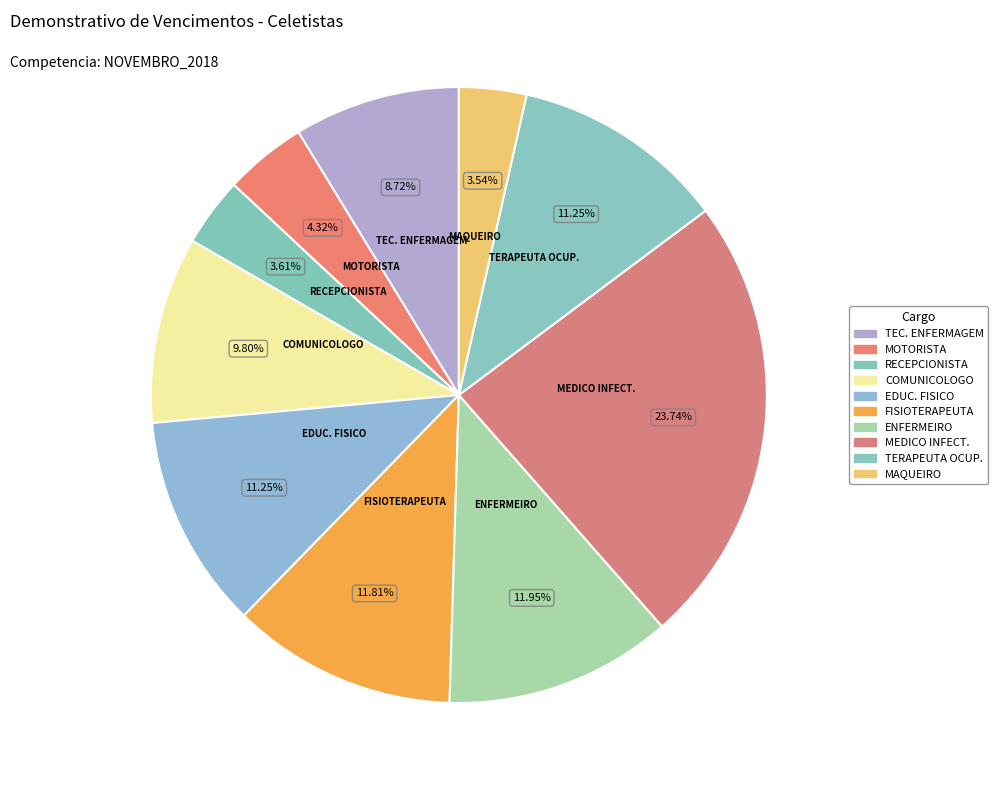

To the nearest percent, what is the average slice percentage?

10%